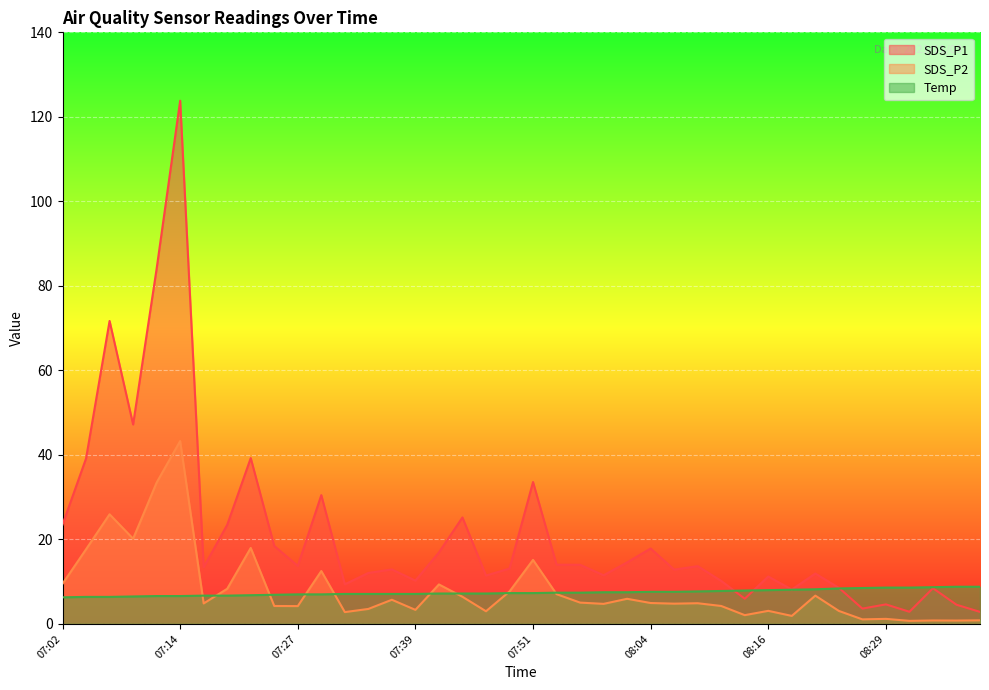

What is the difference between the maximum and minimum values in the Temp series?

2.5